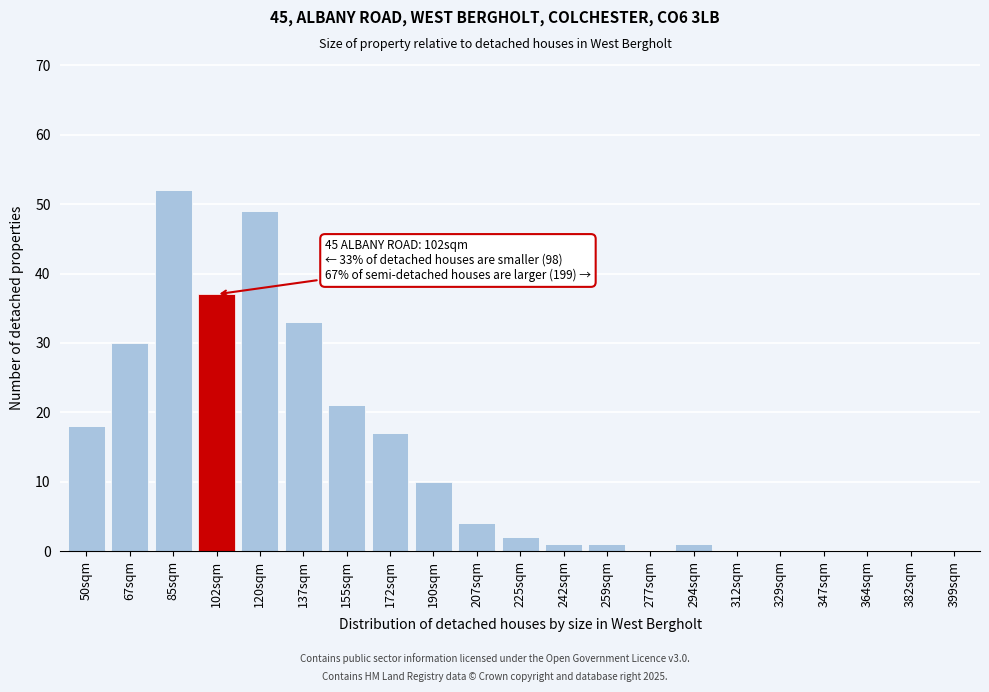

Reading left to right, transcribe all the data shown in this chart.

50sqm=18	67sqm=30	85sqm=52	102sqm=37	120sqm=49	137sqm=33	155sqm=21	172sqm=17	190sqm=10	207sqm=4	225sqm=2	242sqm=1	259sqm=1	277sqm=0	294sqm=1	312sqm=0	329sqm=0	347sqm=0	364sqm=0	382sqm=0	399sqm=0